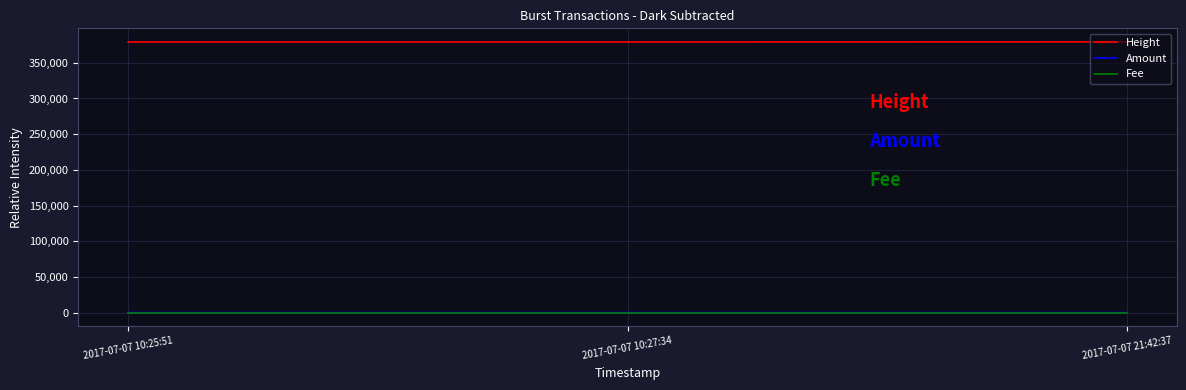

The value of Amount at 2017-07-07 21:42:37 is 0. True or false?

True